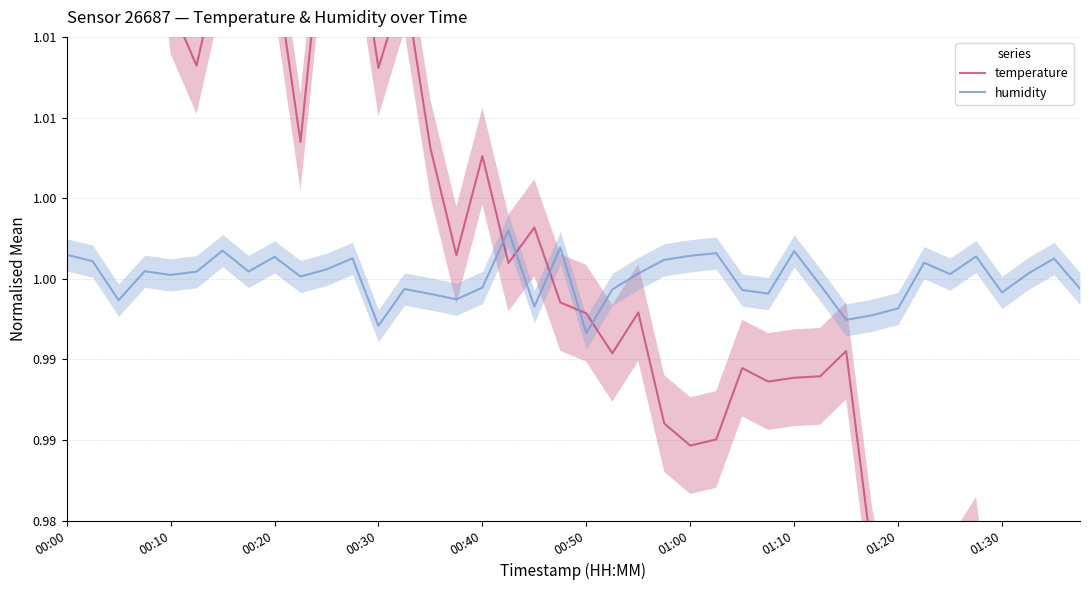

The temperature series shows 1.0 at 23. True or false?

True